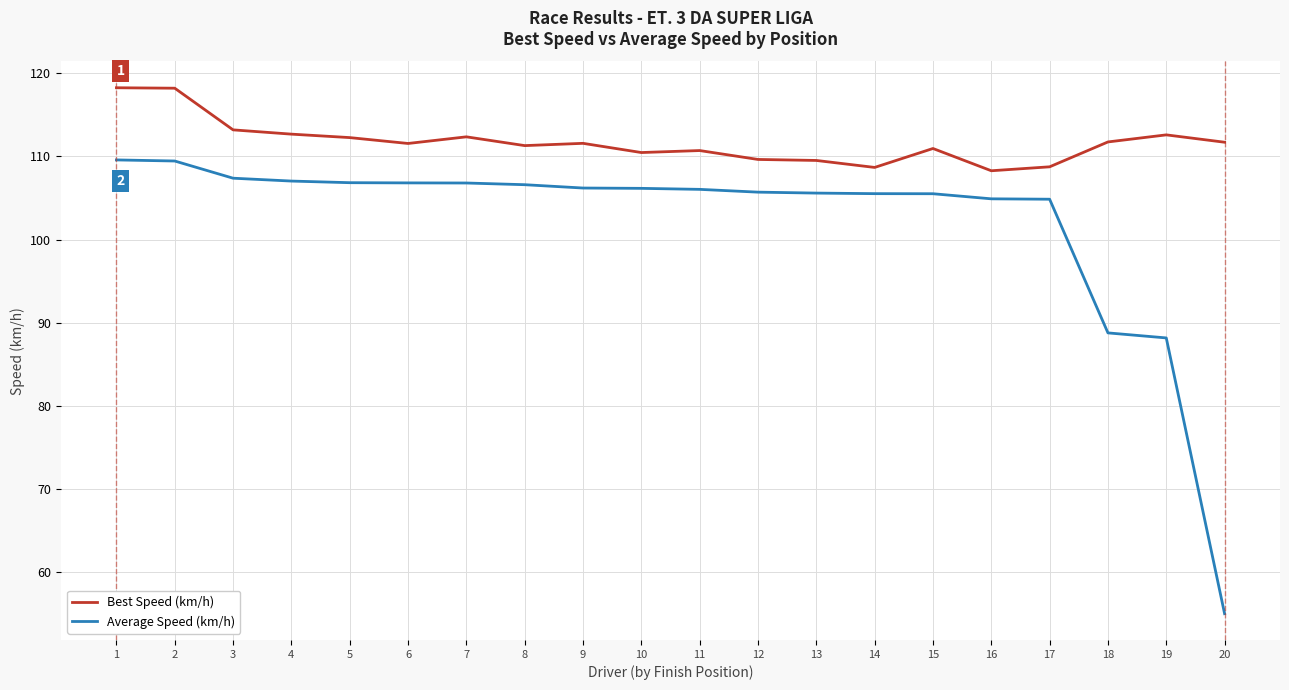

Read the Best Speed (km/h) value at 14.

108.7